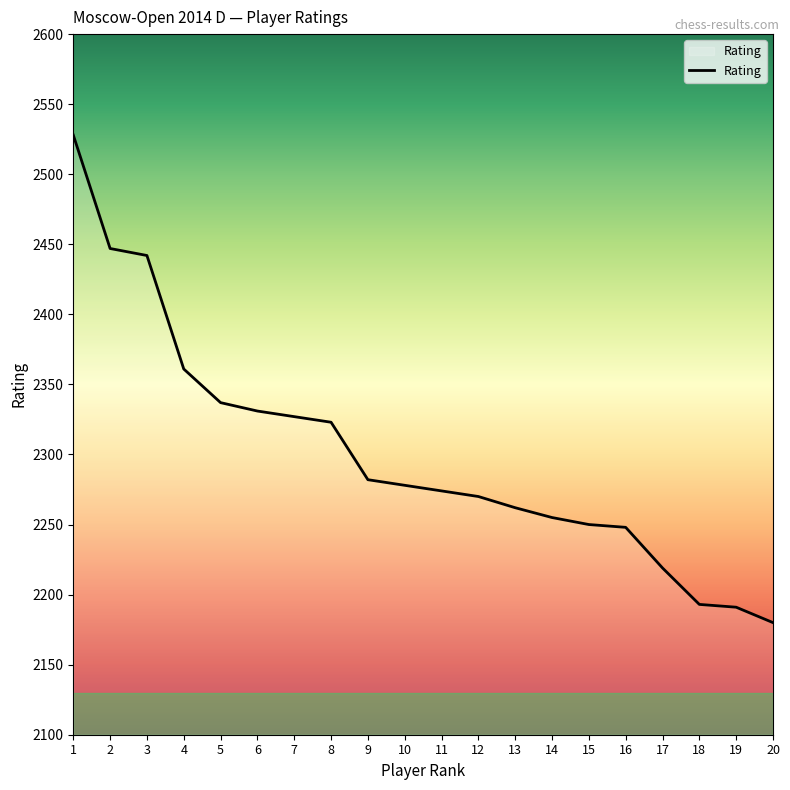

How many categories are shown in the chart?

20